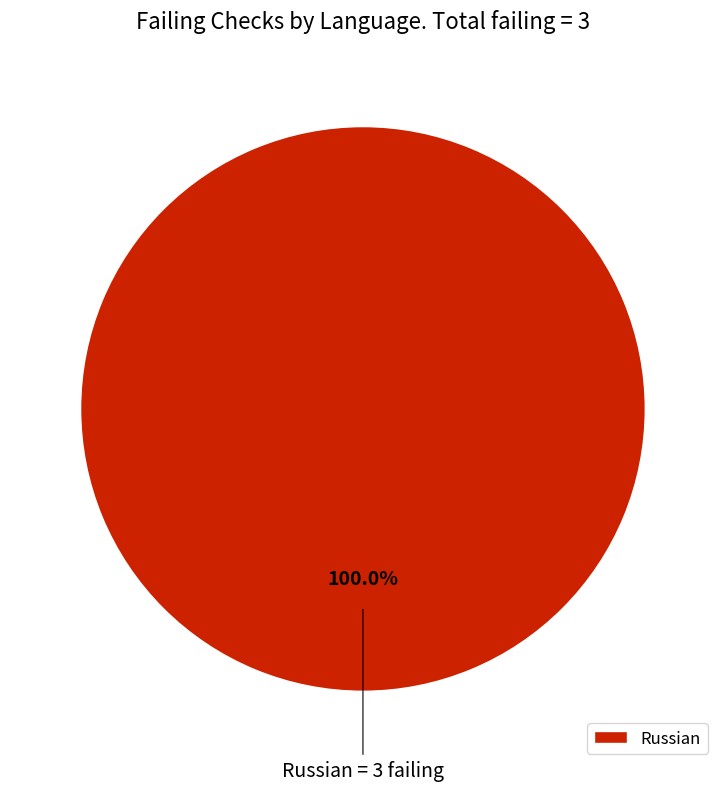

What is the majority slice?

Russian